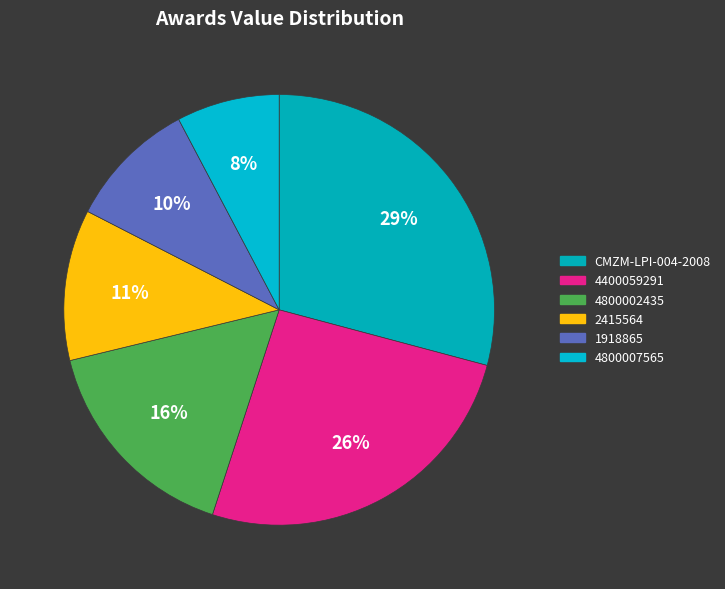

Count the number of slices in the pie.

6